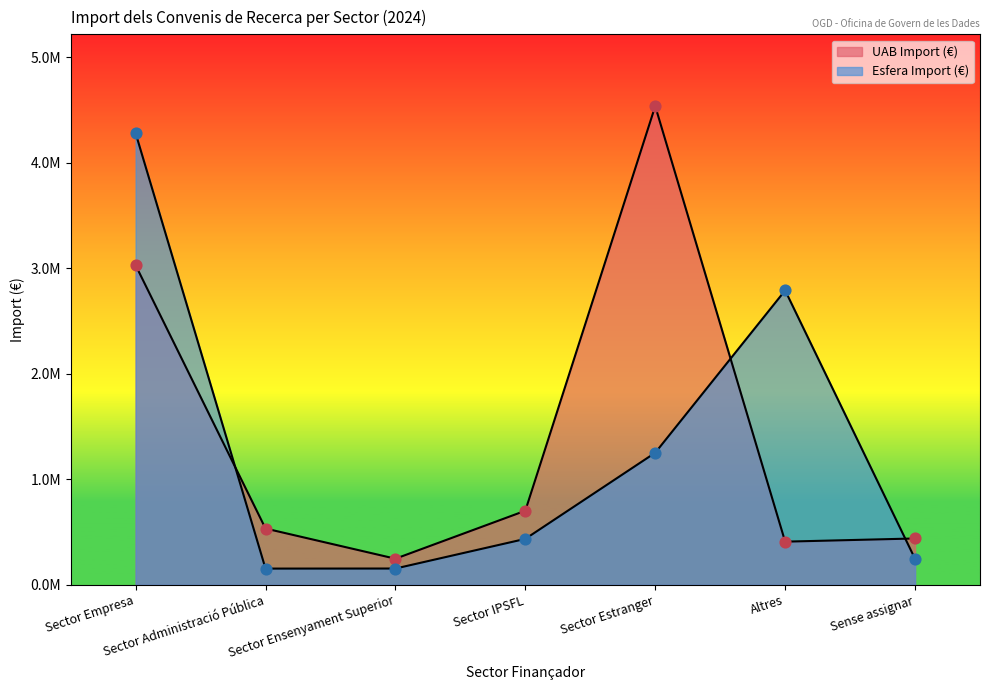

What is the total value across all series at Sector Administració Pública?

688115.8